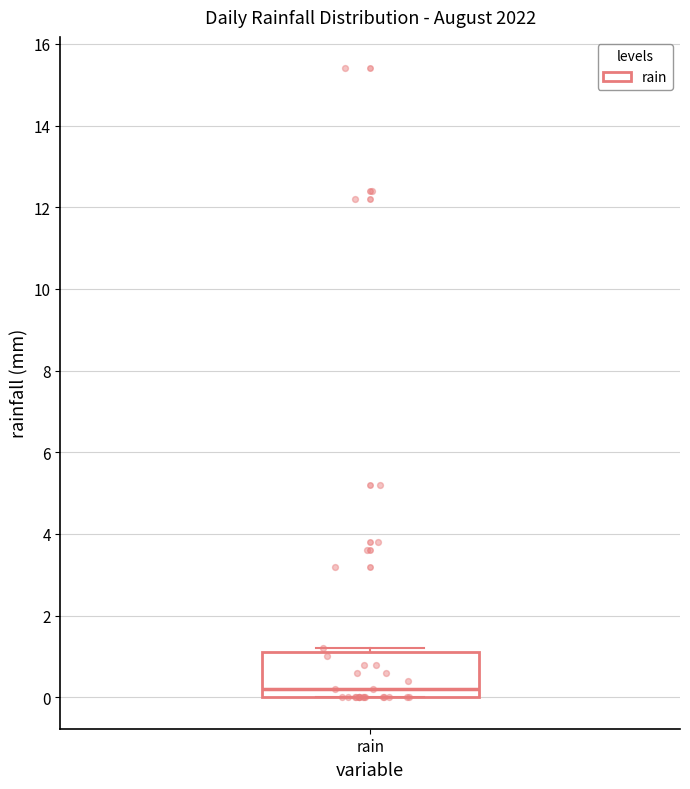

Read this box plot against the y-axis: the position of the median line, the range covered by the box, and the ends of both whiskers. The values are not printed on the chart, so give them approximately, as read against the axis.

median 0.2, box 0.0 to 1.2, whiskers 0.0 to 1.2 (just above the box's upper edge)